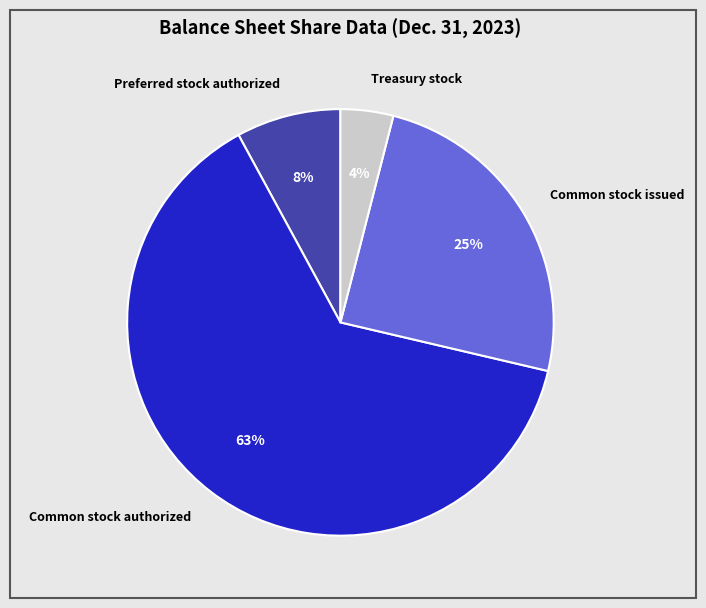

To the nearest percent, what is the difference between the largest and smallest slice percentages?

59%